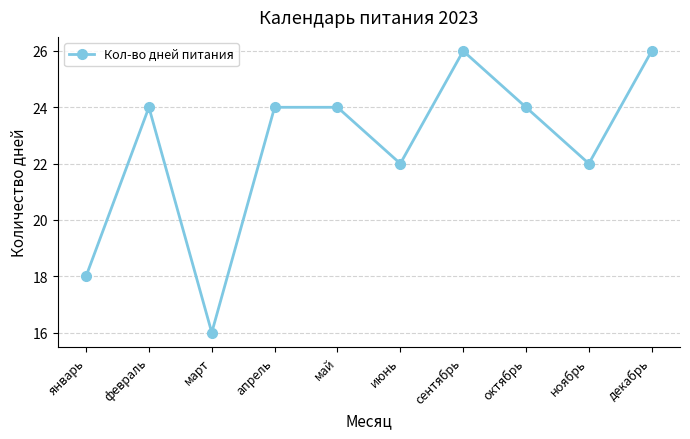

Is it true that the value at октябрь is 24?

True